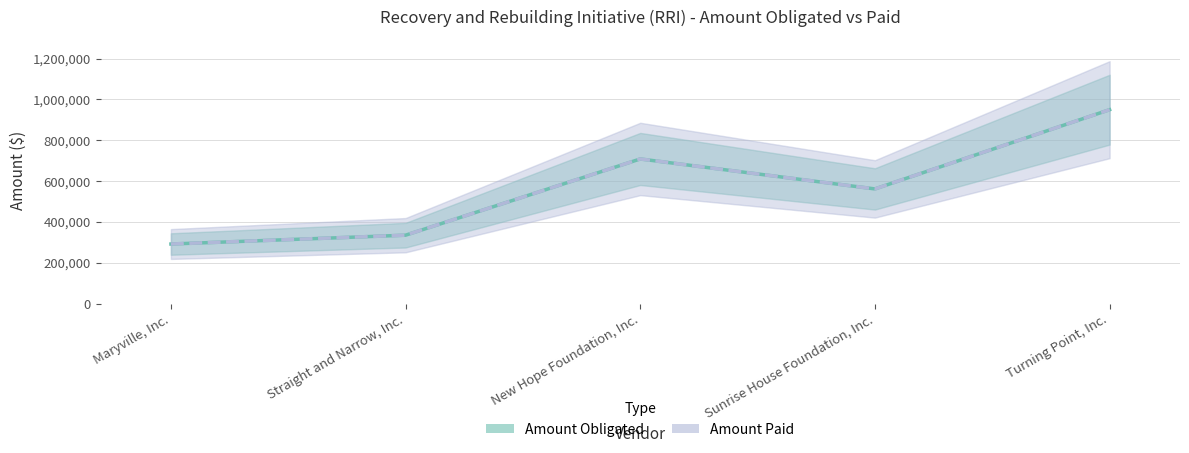

In Amount Obligated, how many points are higher than both neighbors (excluding endpoints)?

1